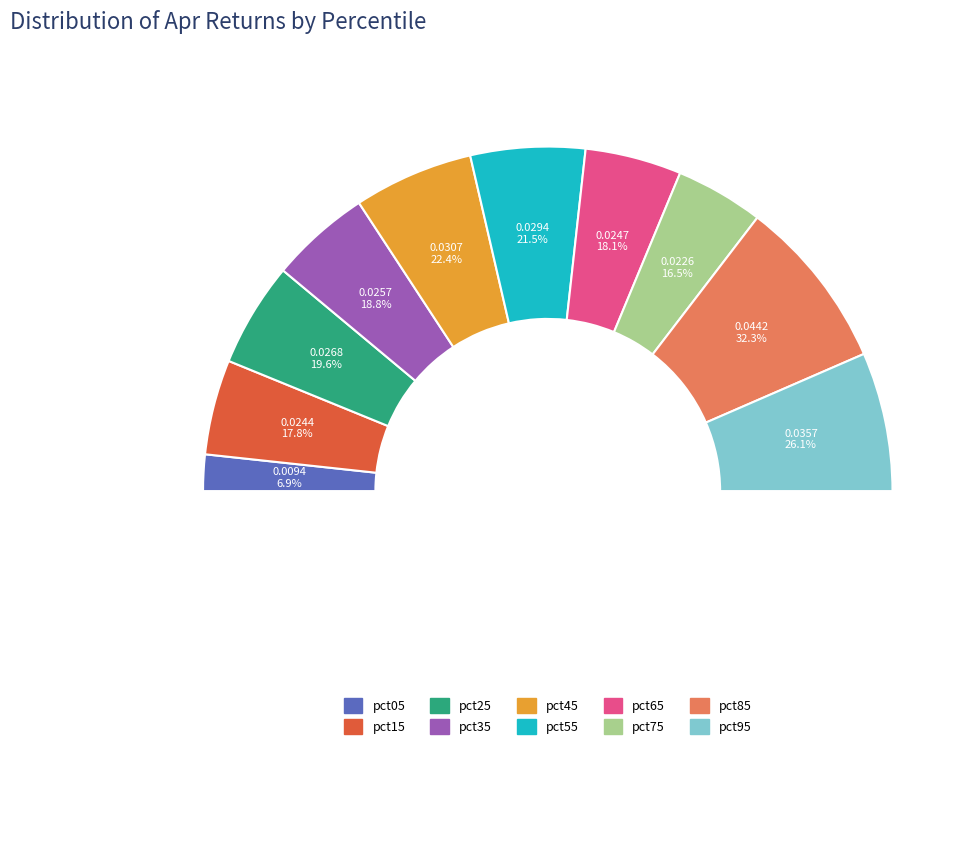

What is the largest slice in the pie chart?

pct85